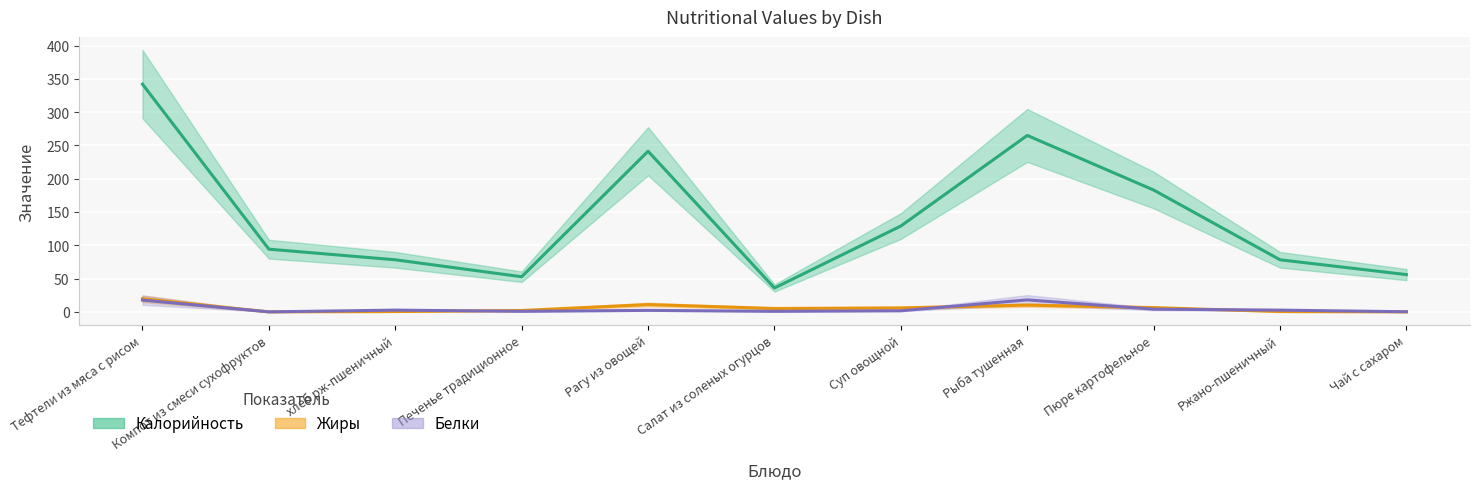

How many values in Жиры are above zero?

9